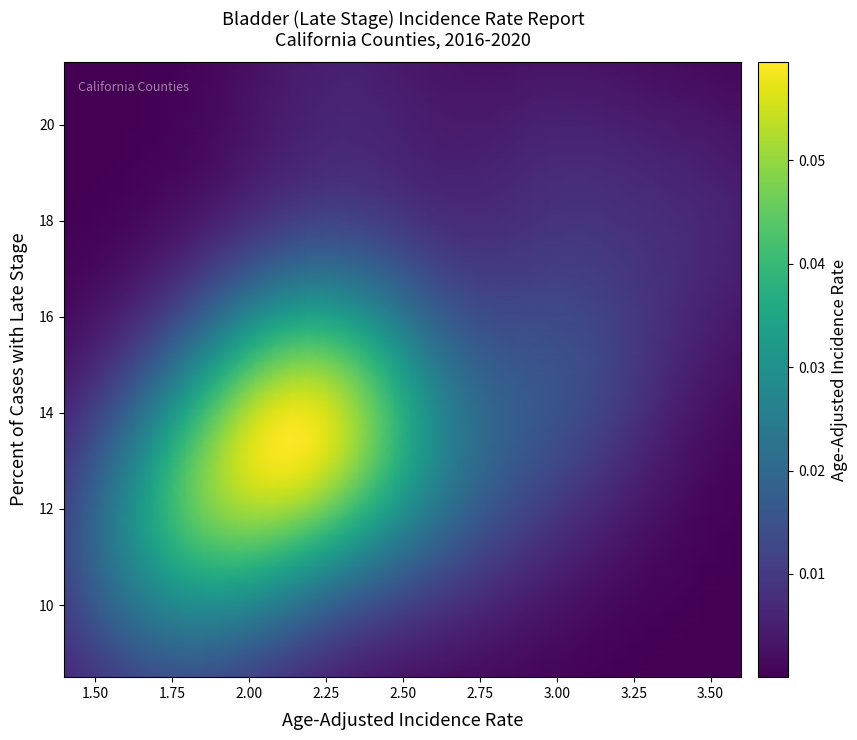

Count the number of categories in the chart.

40